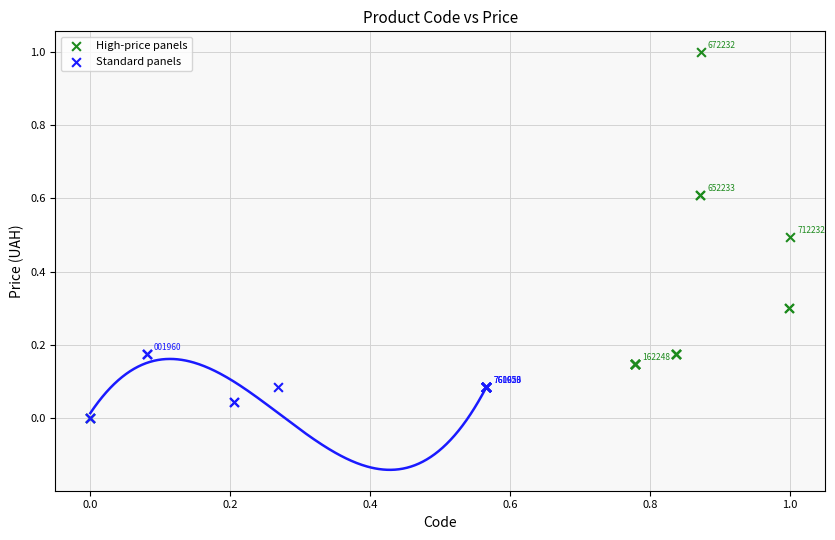

Which series contains the highest Y value?

High-price panels